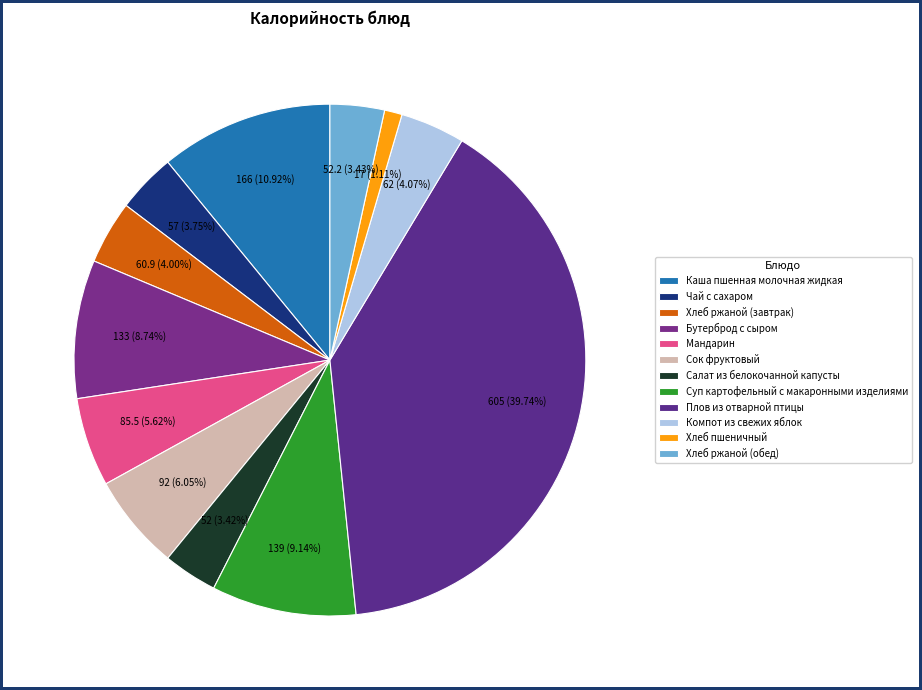

Combined, what portion of the pie is Салат из белокочанной капусты and Бутерброд с сыром?

12.2%